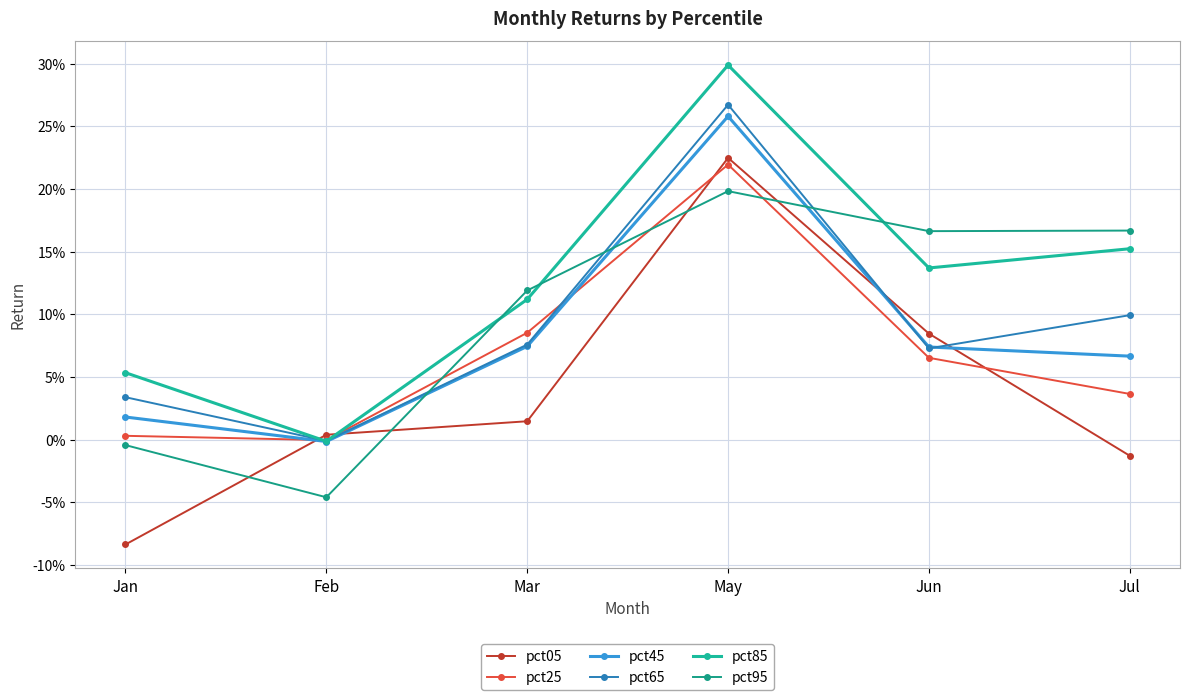

What is the difference between the second highest and minimum values in the pct65 series?

0.1